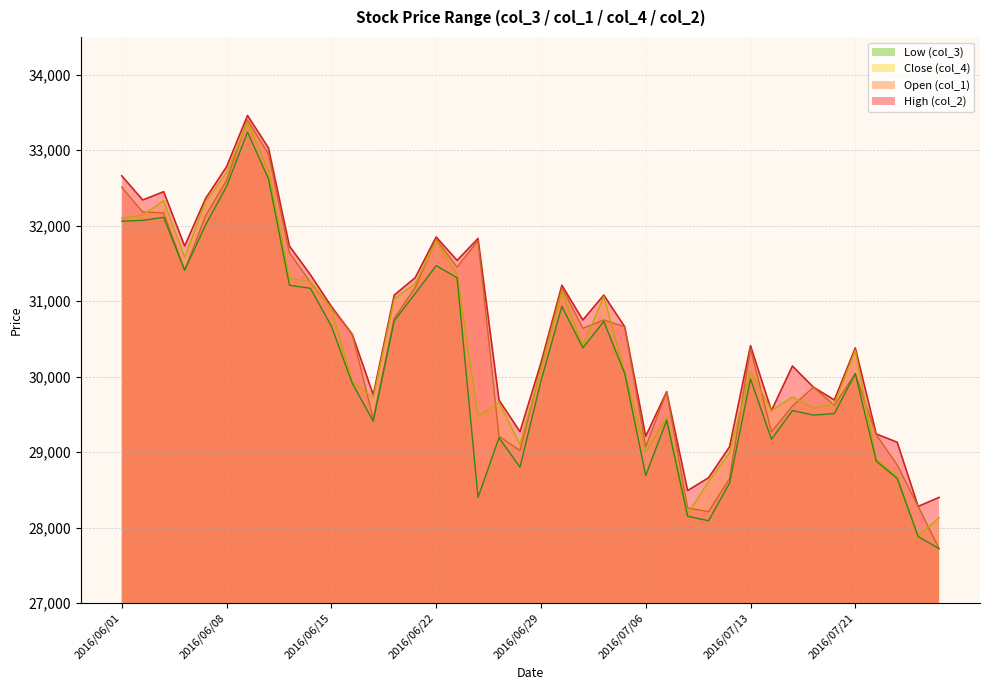

At which category is the sum across all series the highest?

2016/06/09